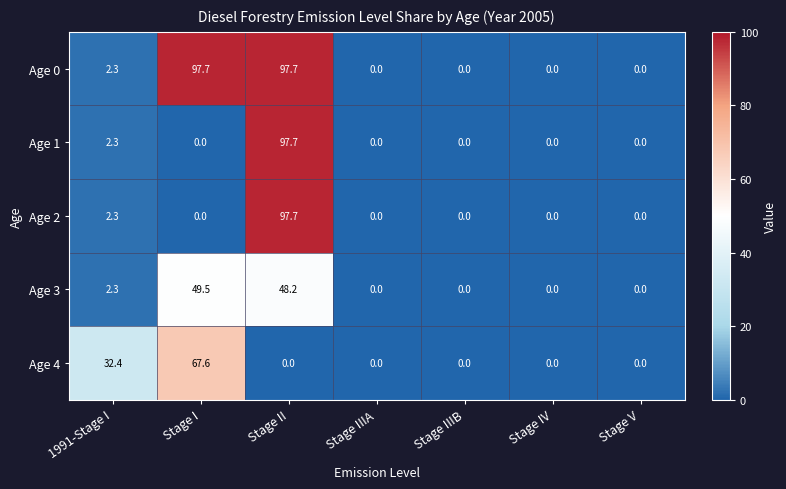

What is the difference between the second highest and minimum values in the Age 0 series?

97.7